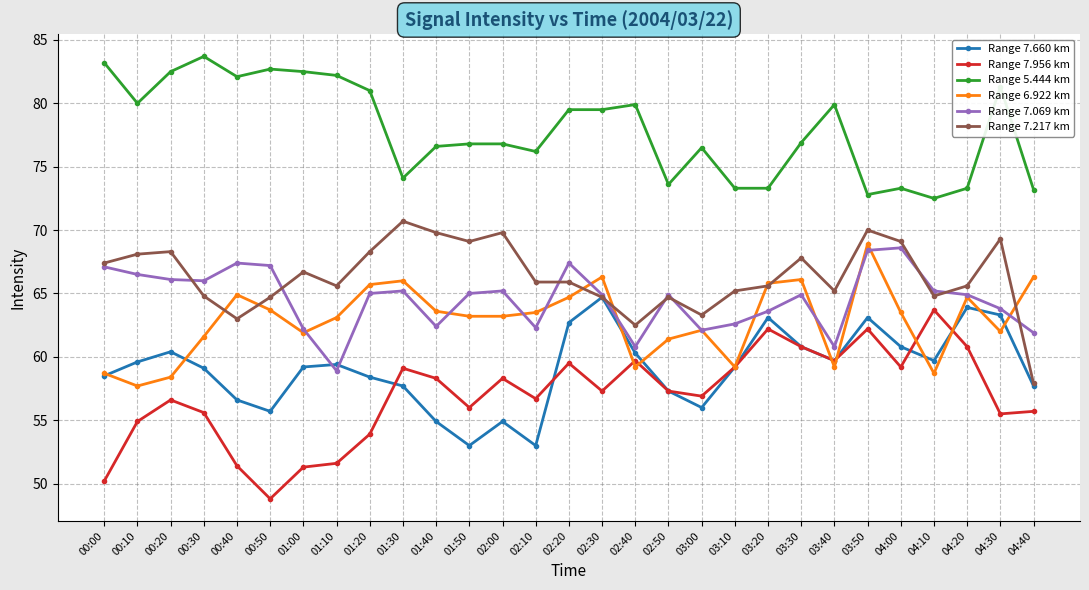

What is the value of the Range 7.660 km point at the 27th from the left?

63.9